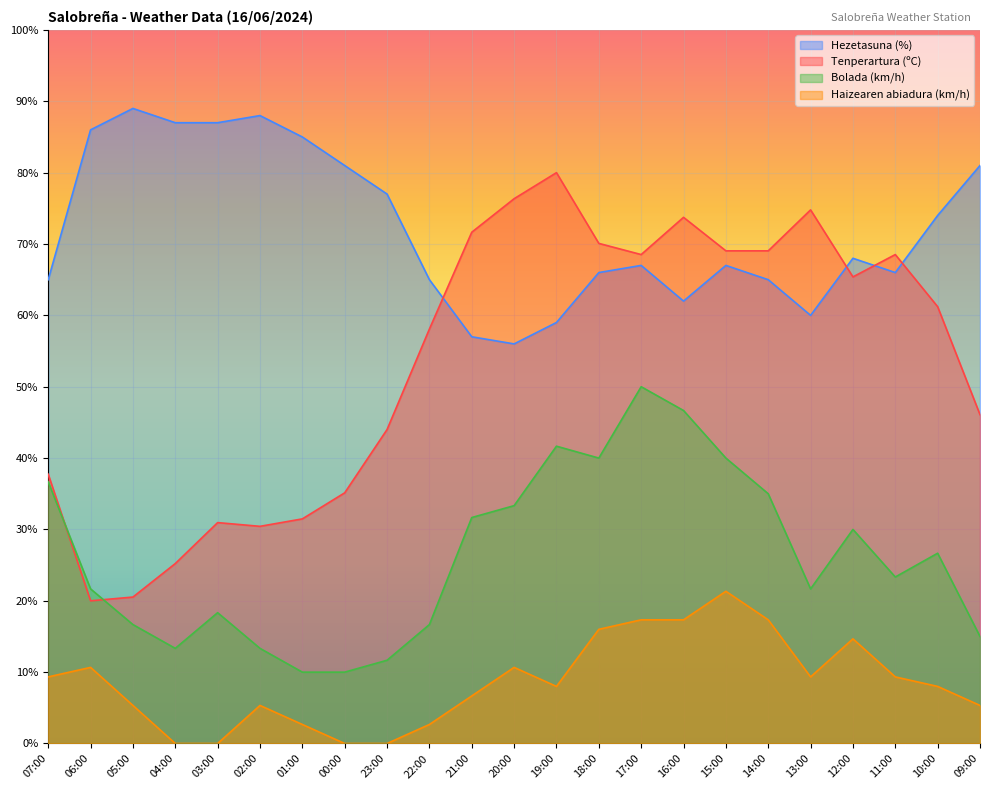

At which category does Hezetasuna (%) reach its first local peak?

05:00